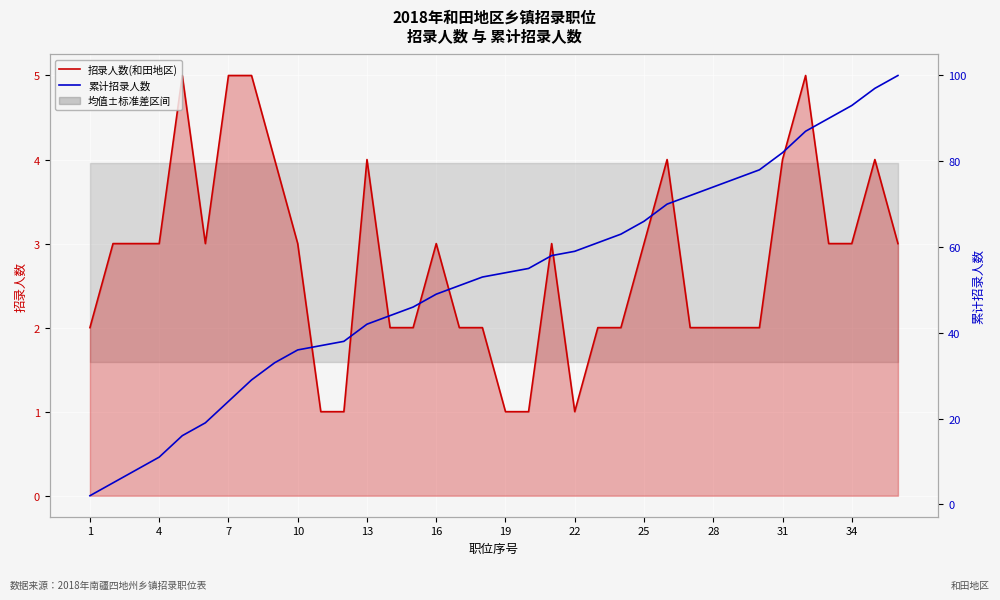

What is the label of the 1st point from the right?

35